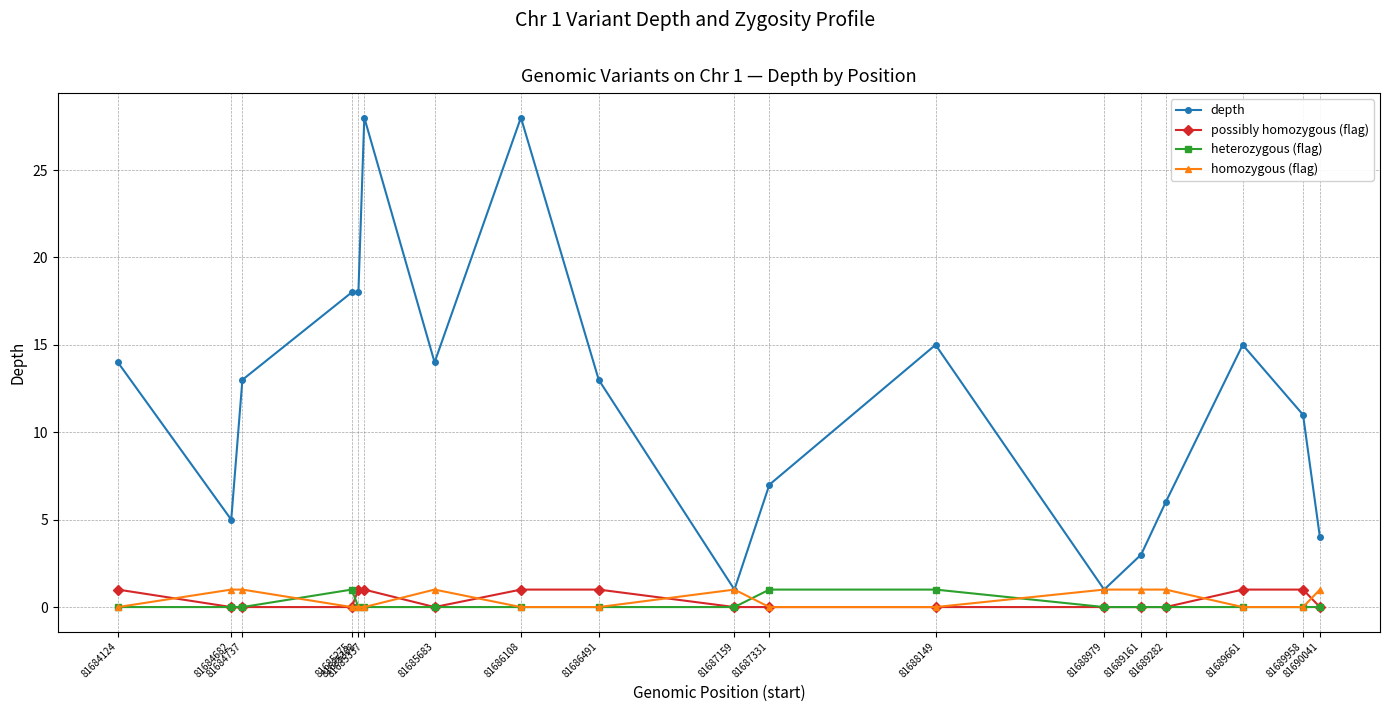

After their last crossing, which series has the higher values: homozygous (flag) or possibly homozygous (flag)?

homozygous (flag)